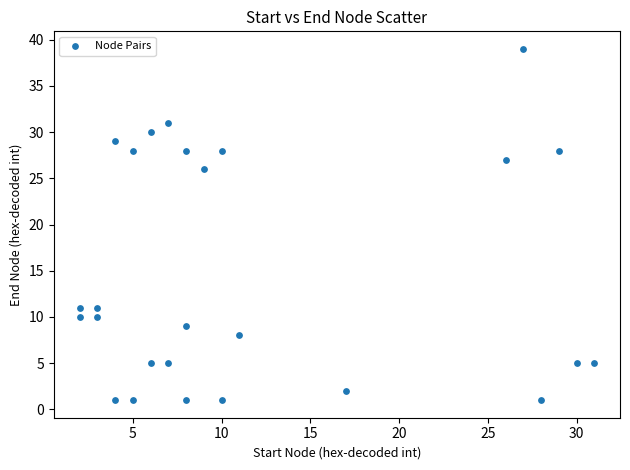

What is the range of X values (max minus min)?

29